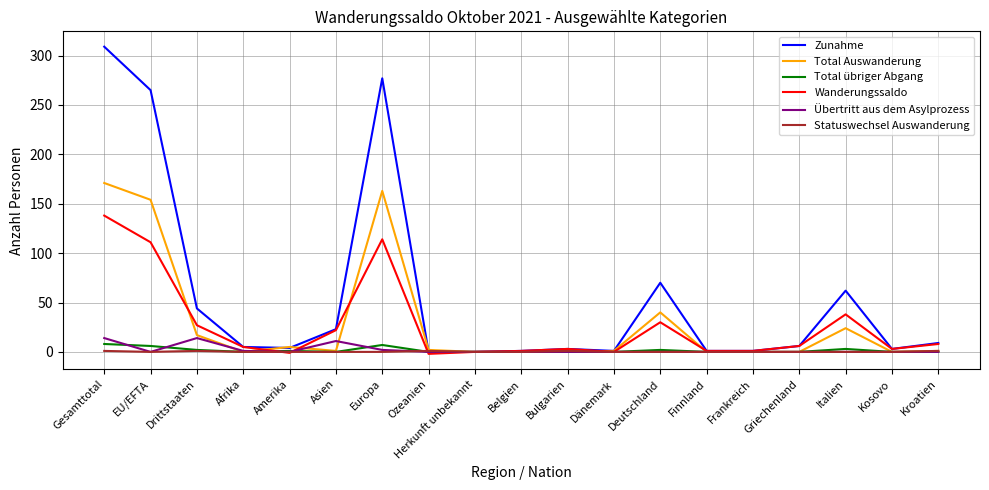

After their last crossing, which series has the higher values: Statuswechsel Auswanderung or Total übriger Abgang?

Statuswechsel Auswanderung